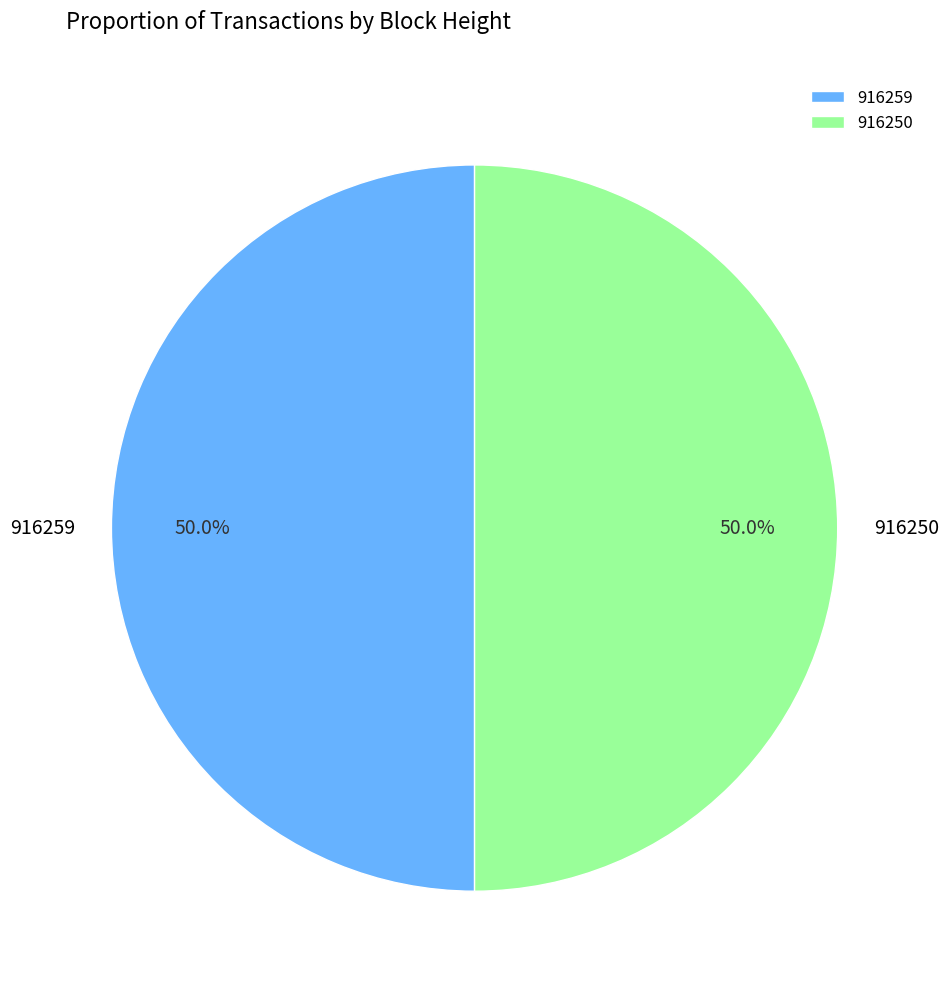

To the nearest percent, what percentage of the pie is 916259?

50%